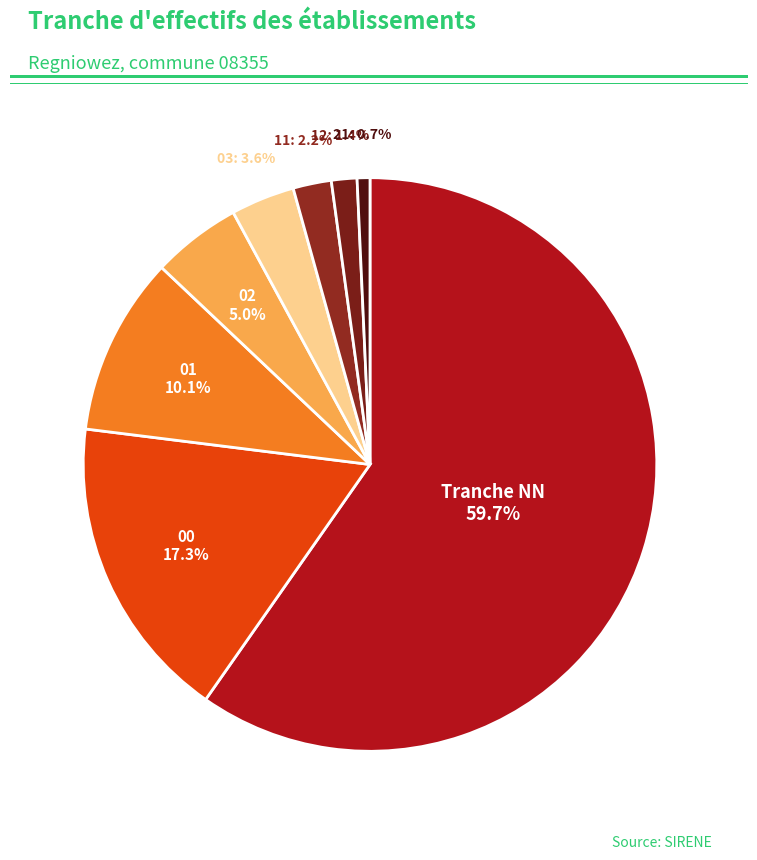

To the nearest percent, what is the average slice percentage?

12%